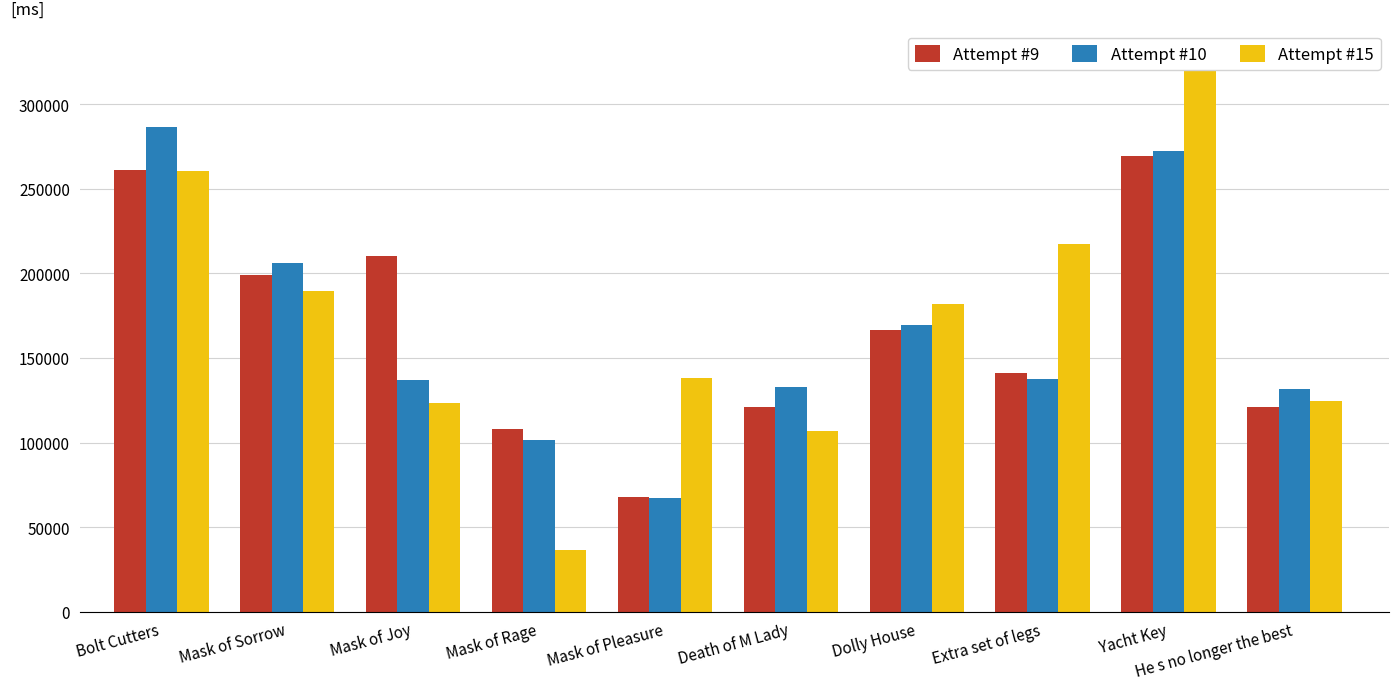

At which label does Attempt #15 reach its peak?

Yacht Key